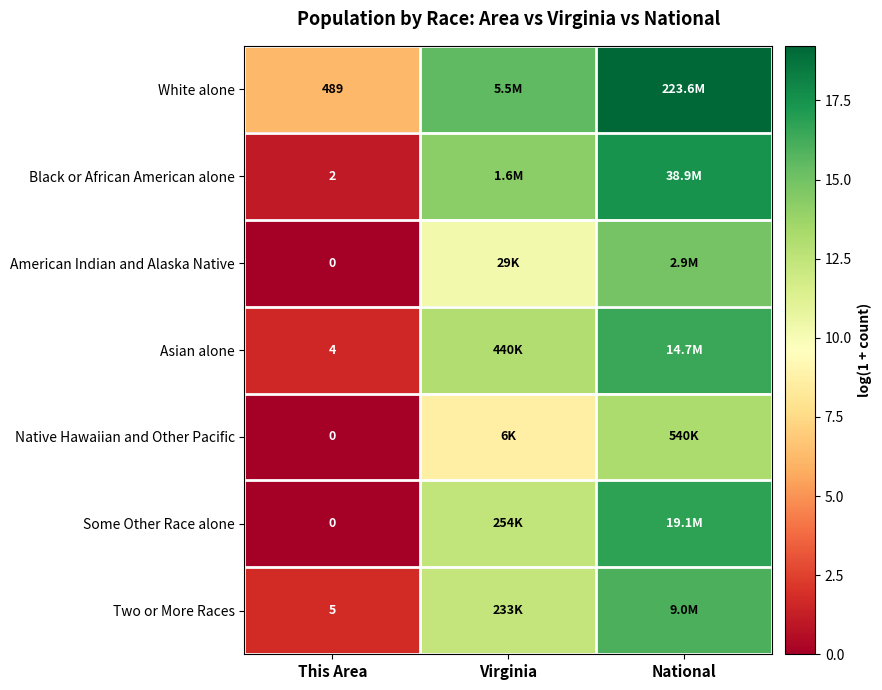

What is the average value of the Some Other Race alone series?

9.7